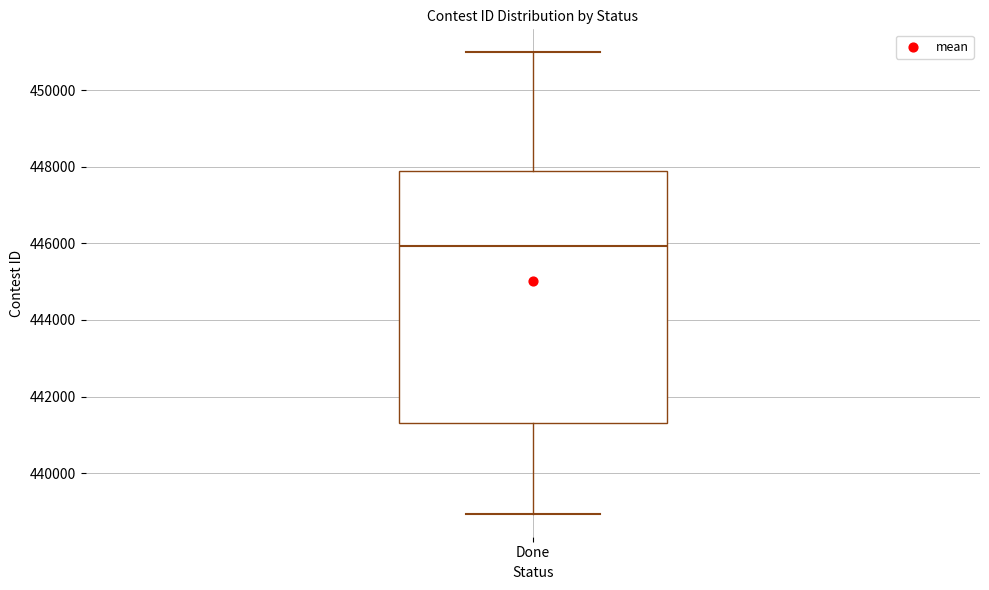

Where does the median line of the box for Done sit on the y-axis? The values are not printed on the chart, so give them approximately, as read against the axis.

446000